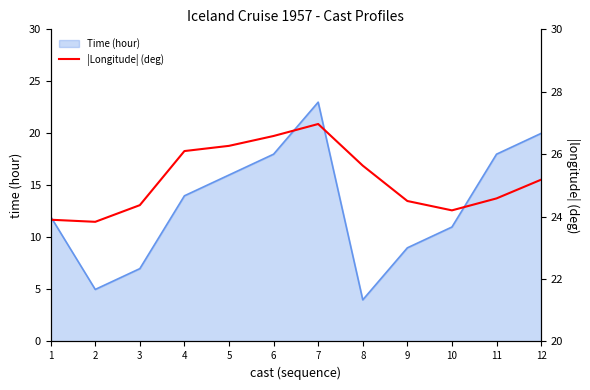

Which category has the highest value in the Time (hour) series?

7